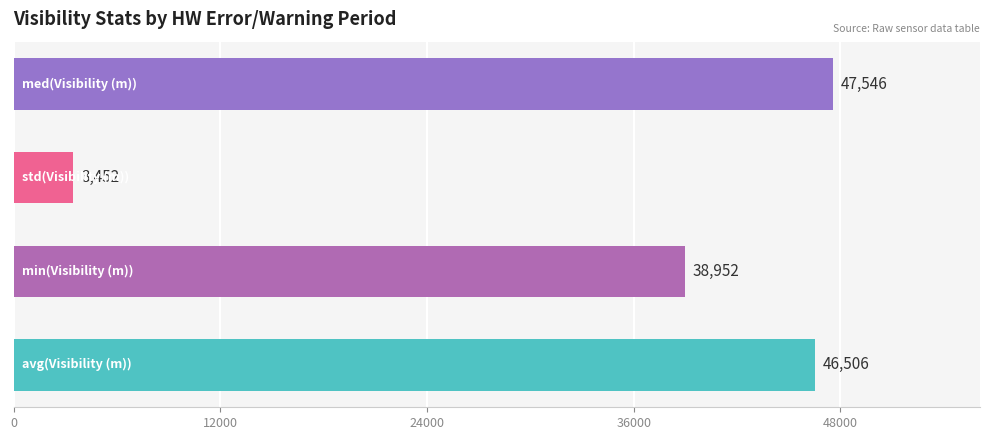

What is the greatest value displayed?

47546.1